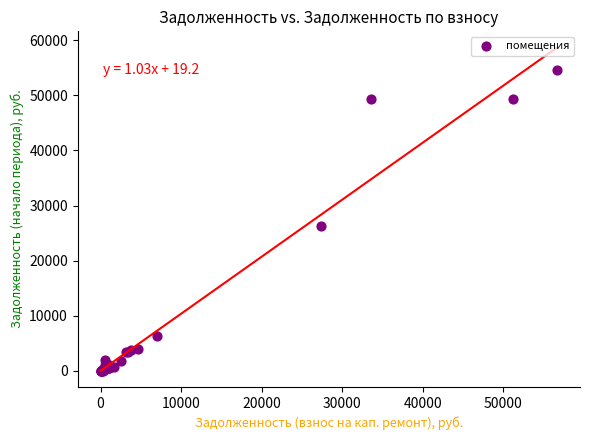

What Y value in the scatter plot is closest to 27304?

26326.4